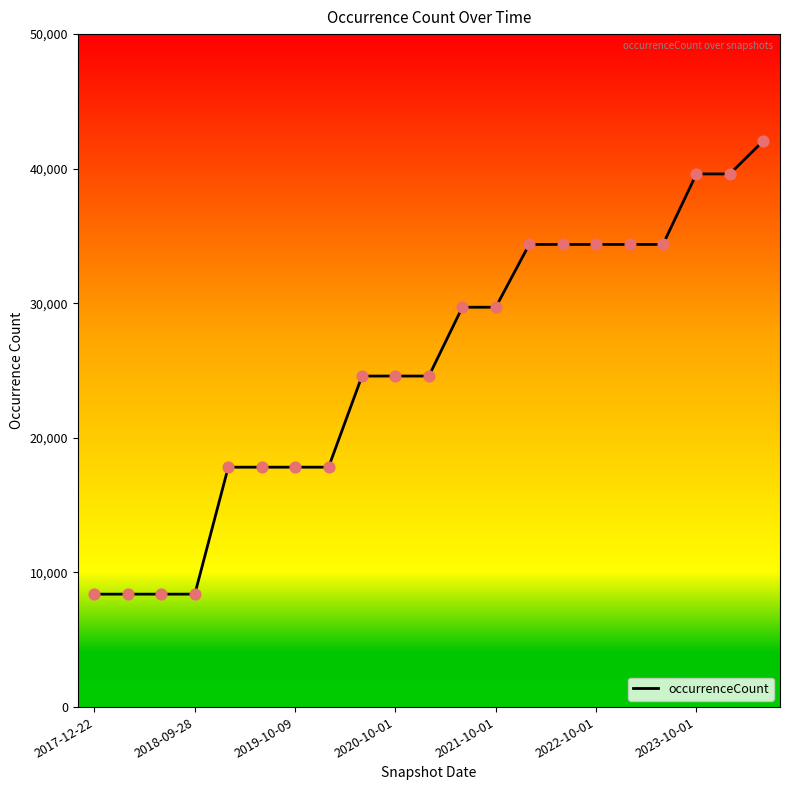

What is the difference between the maximum and minimum values?

33676